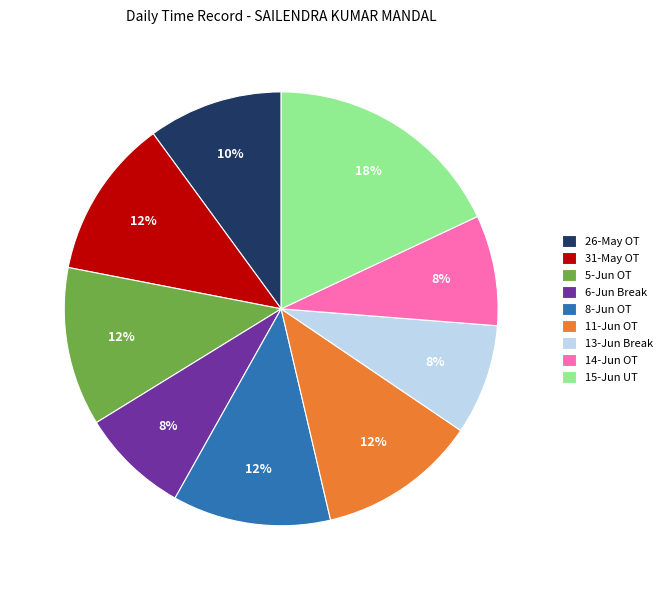

Which slice is the largest?

15-Jun UT